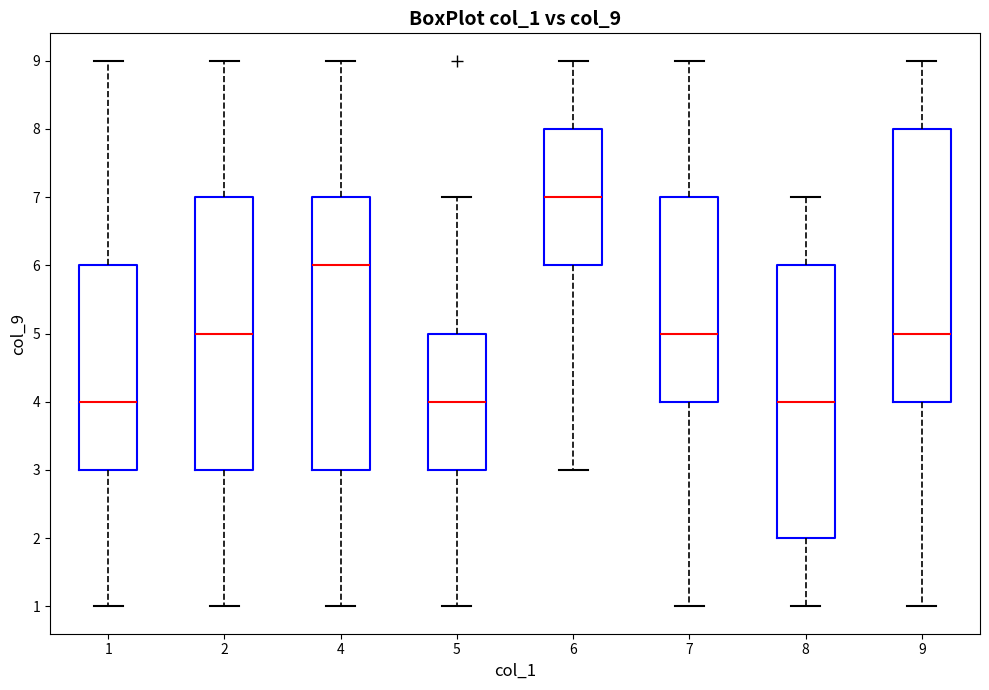

Reading left to right, transcribe this box plot: for each box, give where its median line is, the range the box spans, and where its two whiskers end, as read against the y-axis. The values are not printed on the chart, so give them approximately, as read against the axis.

1: median 4, box 3 to 6, whiskers 1 to 9
2: median 5, box 3 to 7, whiskers 1 to 9
4: median 6, box 3 to 7, whiskers 1 to 9
5: median 4, box 3 to 5, whiskers 1 to 7
6: median 7, box 6 to 8, whiskers 3 to 9
7: median 5, box 4 to 7, whiskers 1 to 9
8: median 4, box 2 to 6, whiskers 1 to 7
9: median 5, box 4 to 8, whiskers 1 to 9